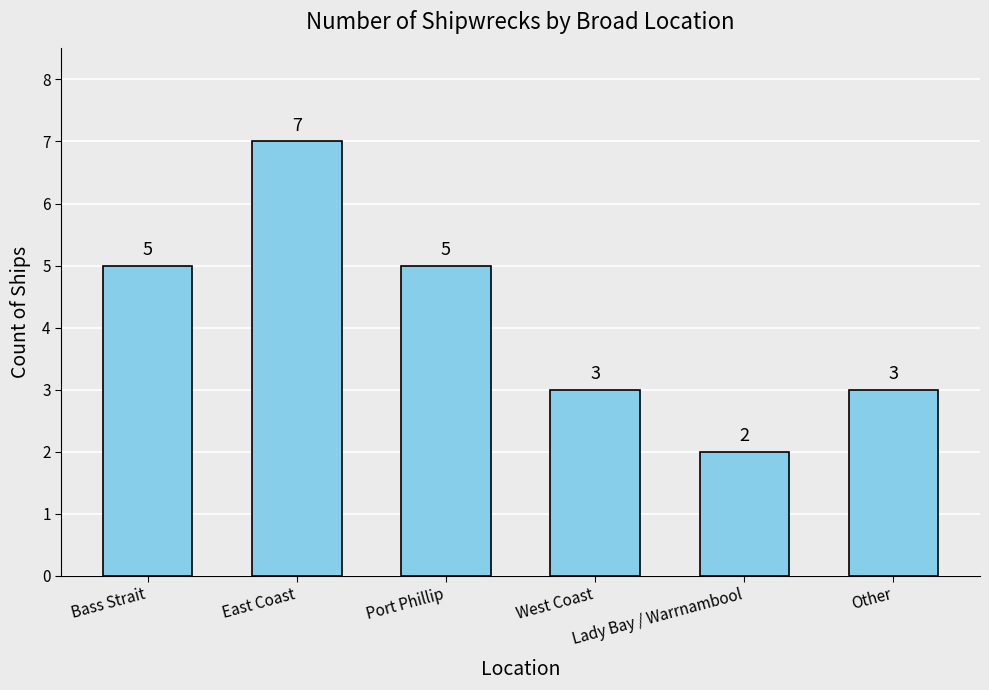

What is the value of the 4th bar from the left?

3